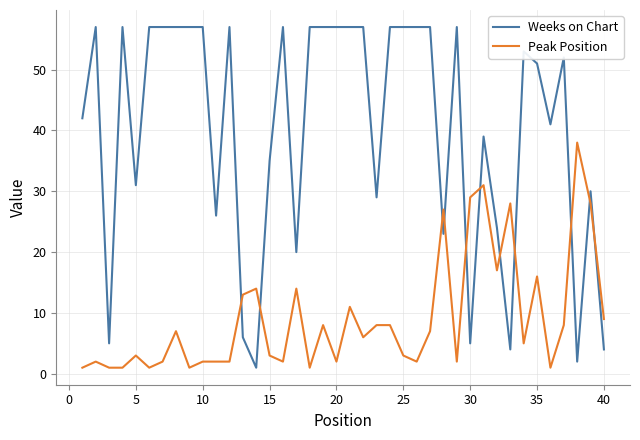

Which series has the largest total across all categories?

Weeks on Chart